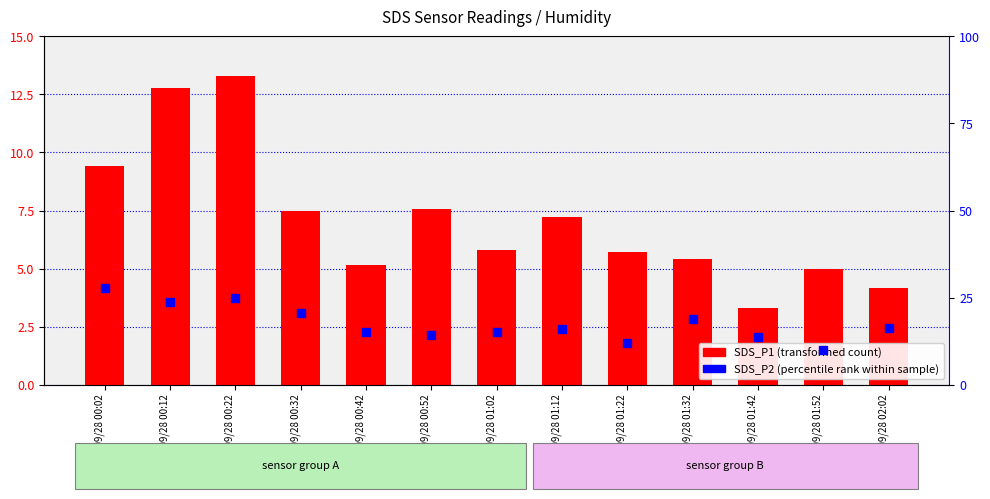

Which series contains the lowest Y value?

SDS_P1 (transformed count)